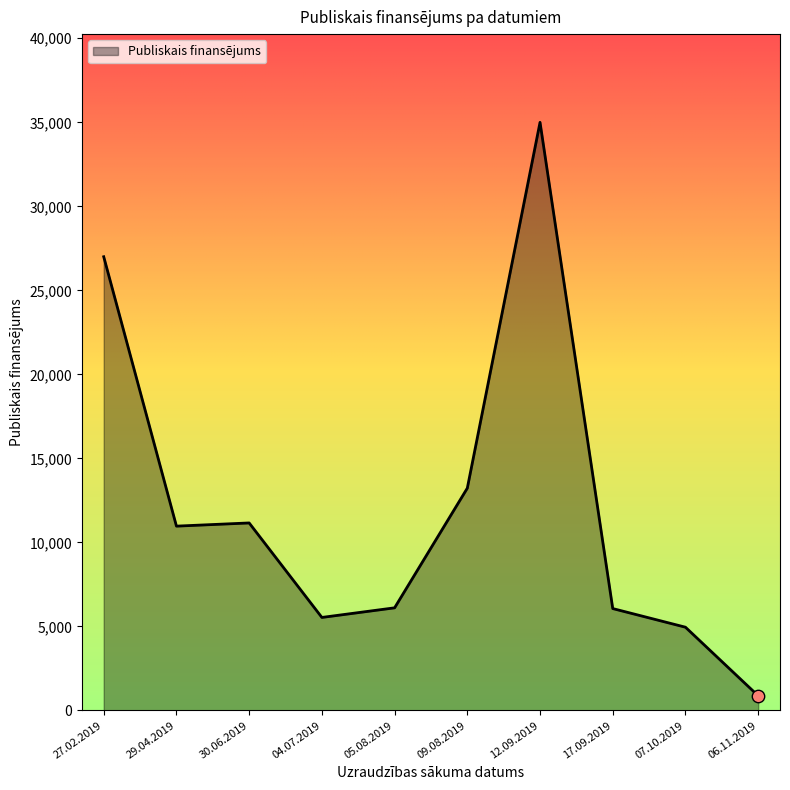

Which has a higher value, 27.02.2019 or 07.10.2019?

27.02.2019